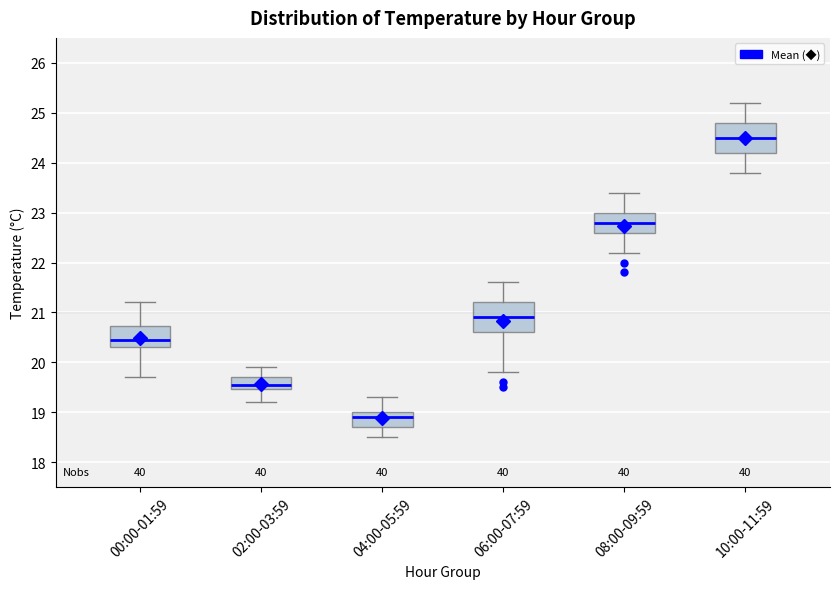

Reading left to right, transcribe this box plot: for each box, give where its median line is, the range the box spans, and where its two whiskers end, as read against the y-axis. The values are not printed on the chart, so give them approximately, as read against the axis.

00:00-01:59: median 20.5, box 20.3 to 20.7, whiskers 19.7 to 21.2
02:00-03:59: median 19.6, box 19.5 to 19.7, whiskers 19.2 to 19.9
04:00-05:59: median 18.9, box 18.7 to 19.0, whiskers 18.5 to 19.3
06:00-07:59: median 20.9, box 20.6 to 21.2, whiskers 19.8 to 21.6
08:00-09:59: median 22.8, box 22.6 to 23.0, whiskers 22.2 to 23.4
10:00-11:59: median 24.5, box 24.2 to 24.8, whiskers 23.8 to 25.2